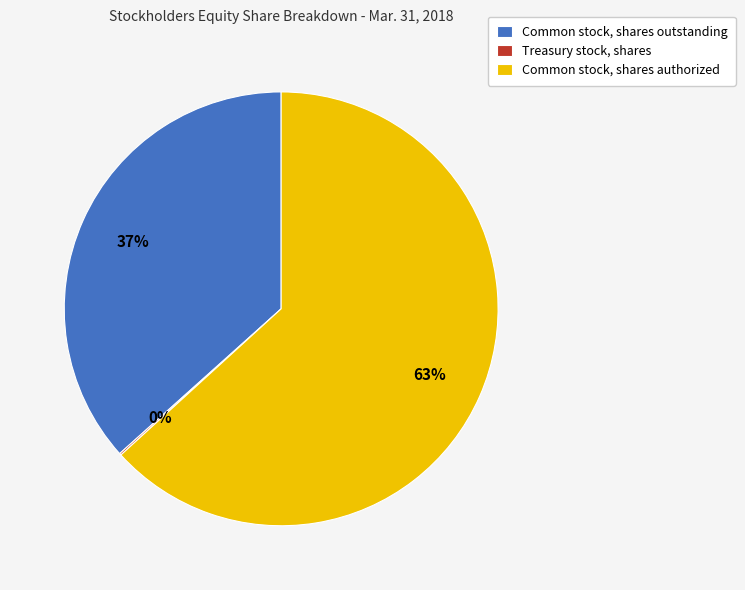

Do Common stock, shares outstanding and Common stock, shares authorized together represent more than half of the pie?

Yes